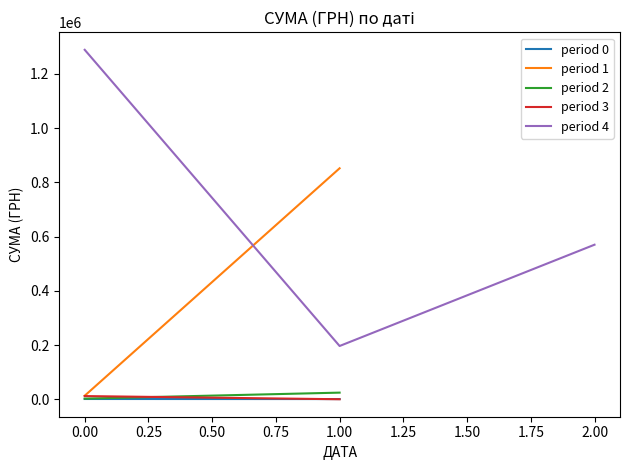

What is the minimum value for period 4?

196649.2